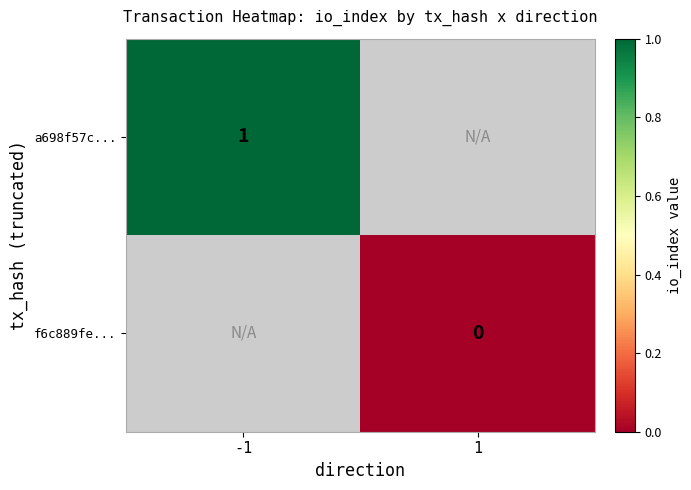

Which series has the largest range (max minus min)?

a698f57c...